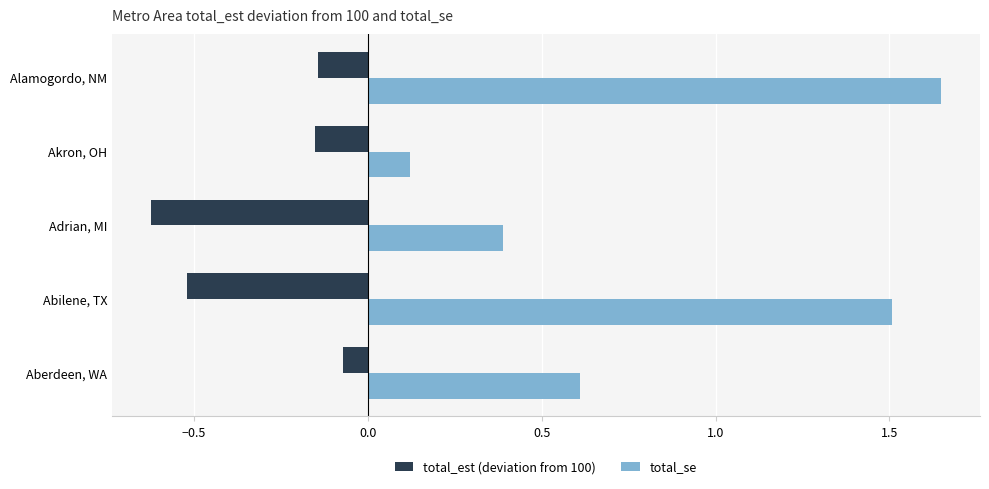

At how many categories does at least one series exceed 0?

5